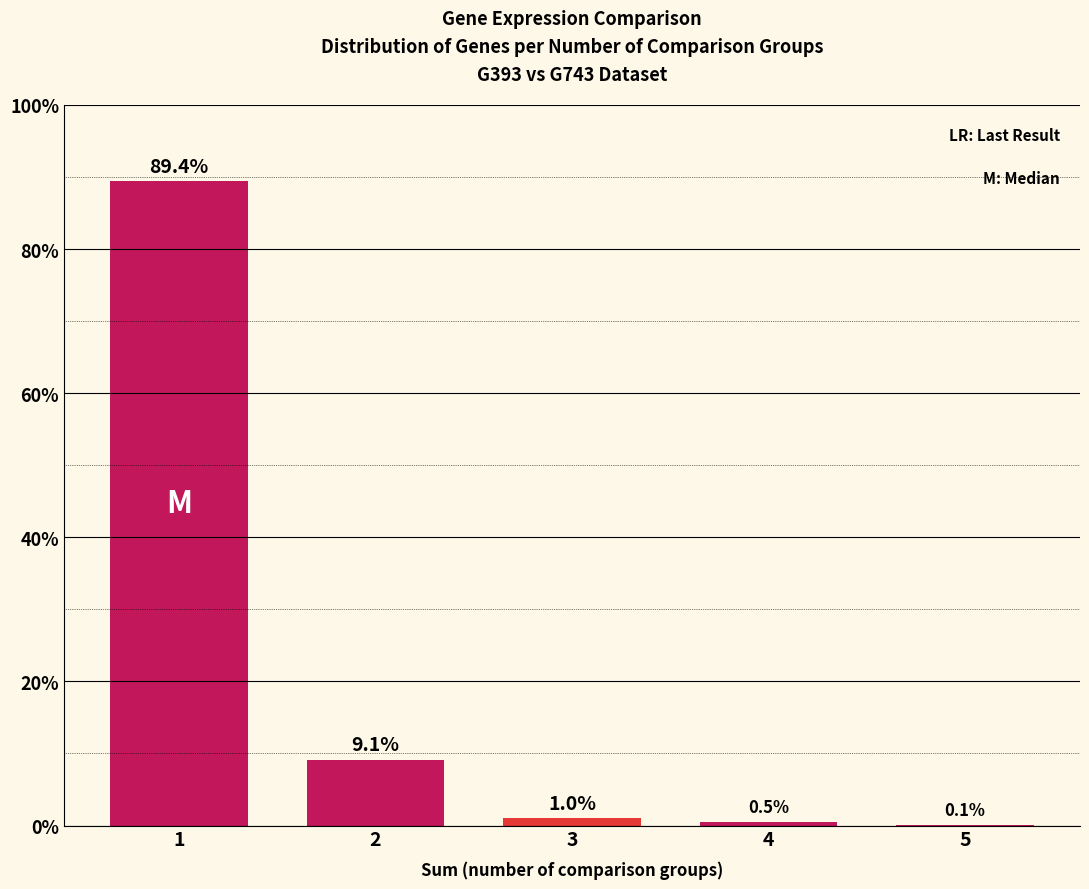

Reading right to left, transcribe all the data shown in this chart.

5=0.1	4=0.5	3=1.0	2=9.1	1=89.4